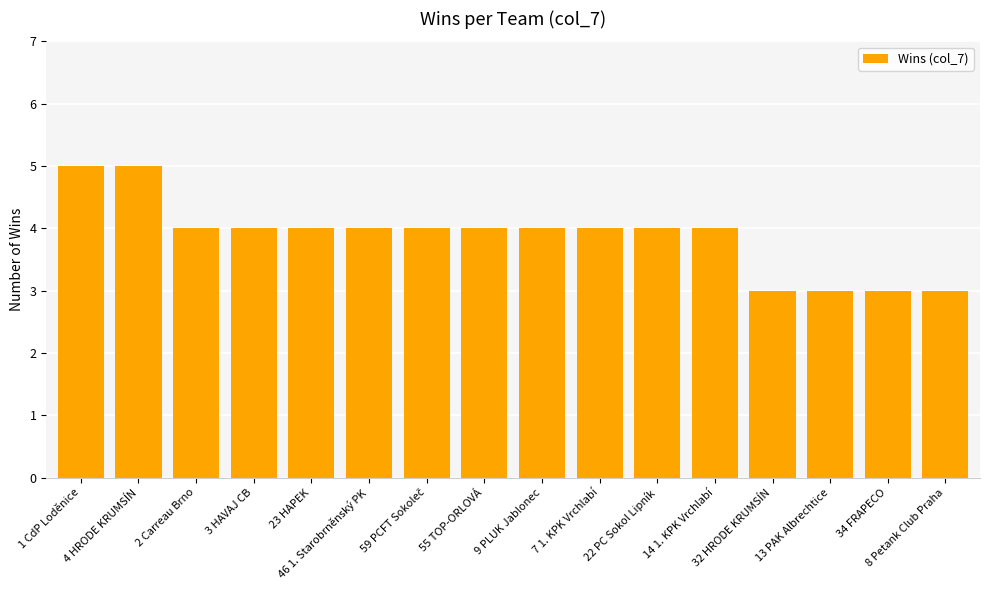

What is the greatest value displayed?

5